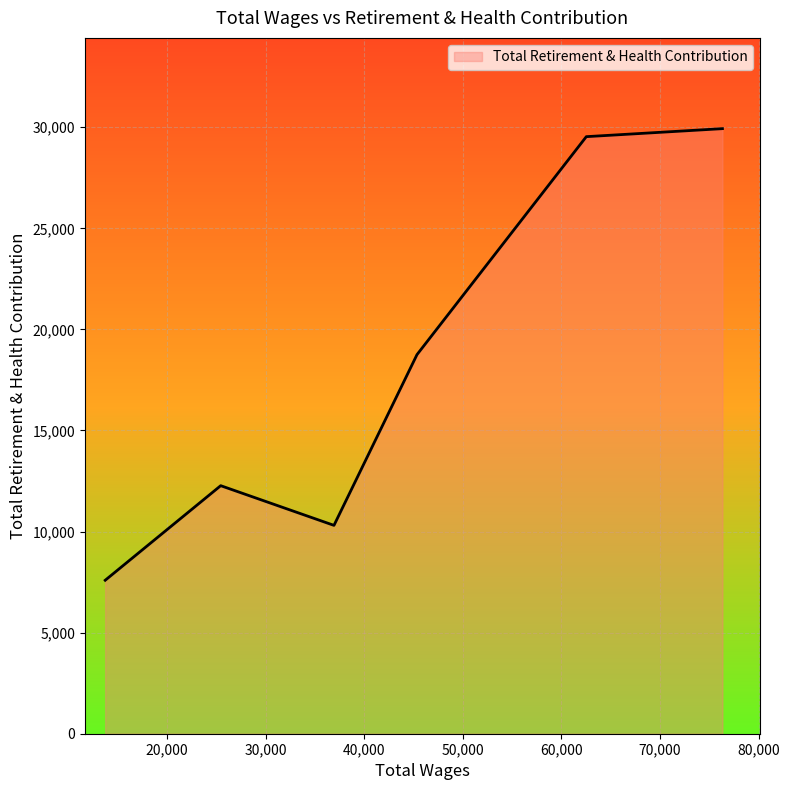

What is the greatest value displayed?

29931